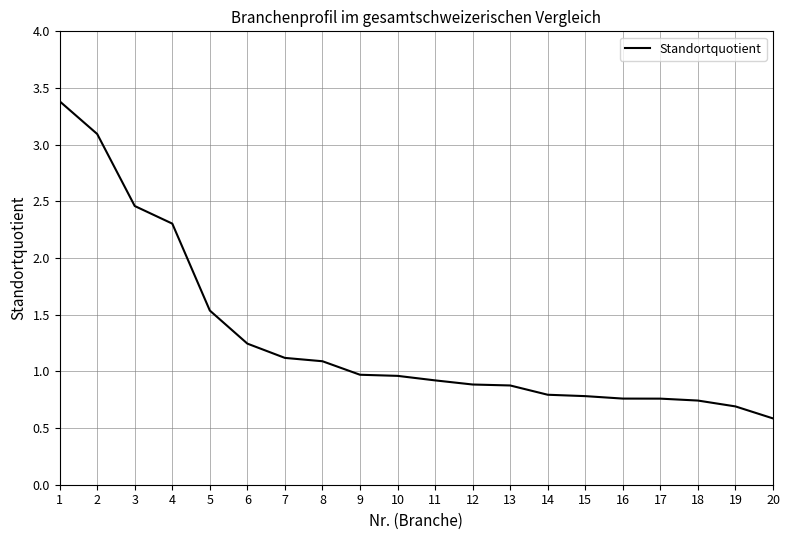

True or false: the data shows 0.7 at 19.

True